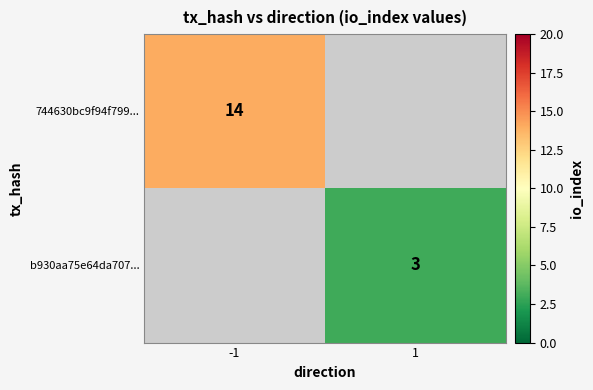

Is it true that 744630bc9f94f799... equals 22 at -1?

False